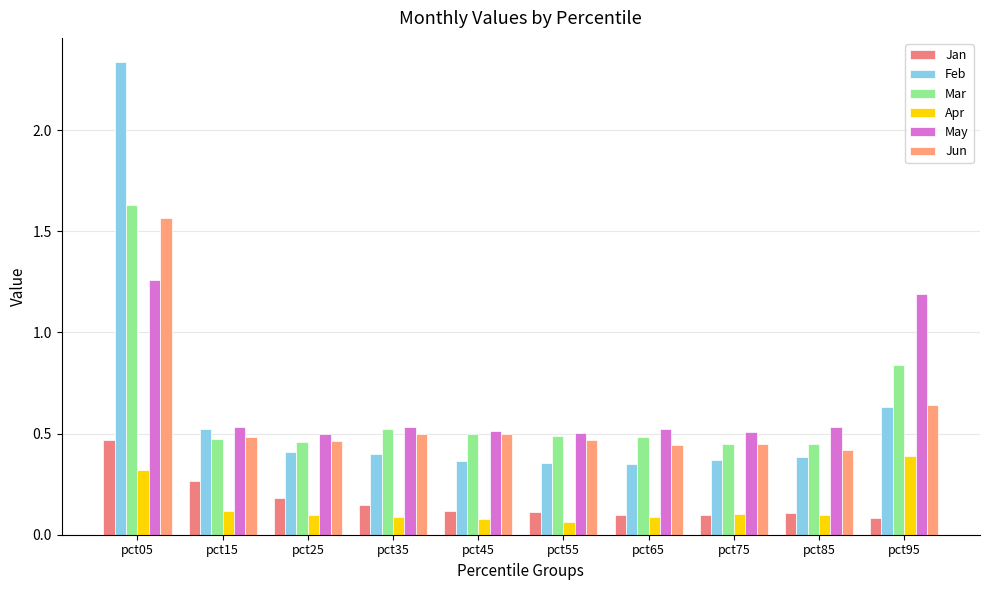

At which label does Jun reach its peak?

pct05